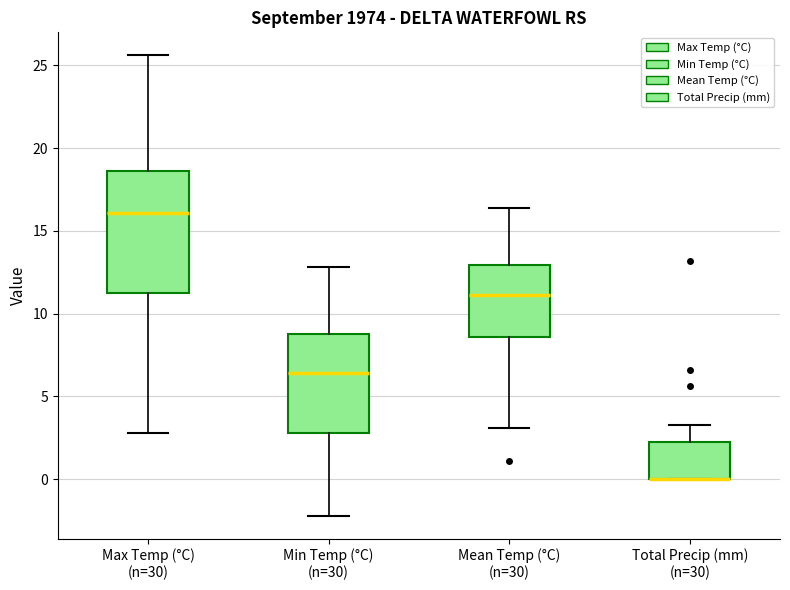

Where does the upper whisker of the box for Max Temp (°C) (n=30) end on the y-axis? The values are not printed on the chart, so give them approximately, as read against the axis.

25.5